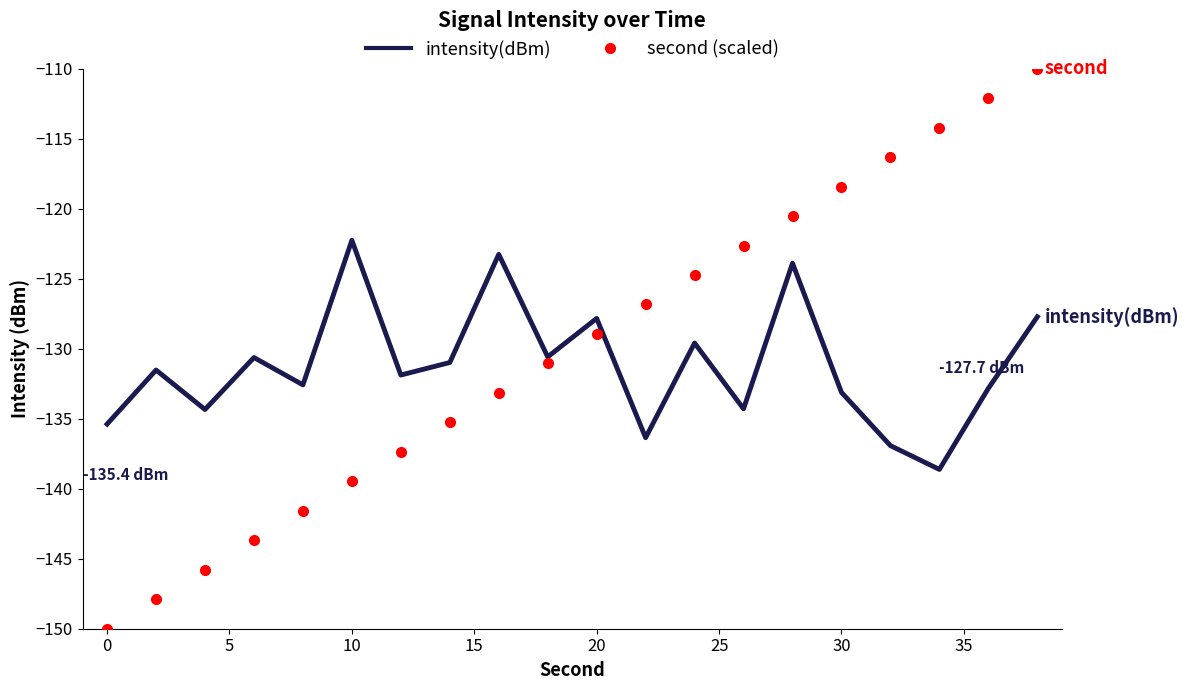

True or false: intensity(dBm) and second (scaled) intersect in this chart.

True